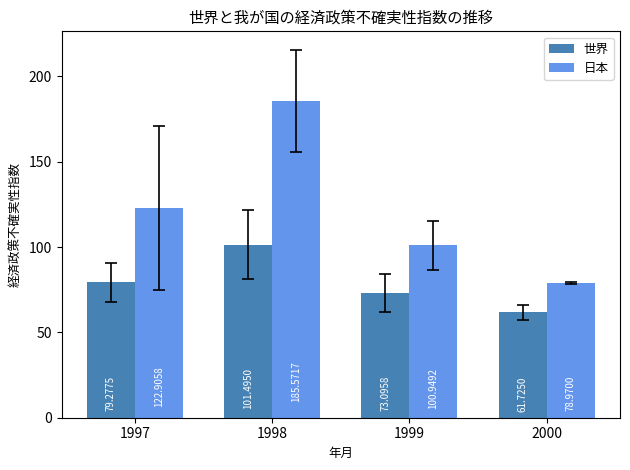

What are all the series names shown in the legend?

世界, 日本